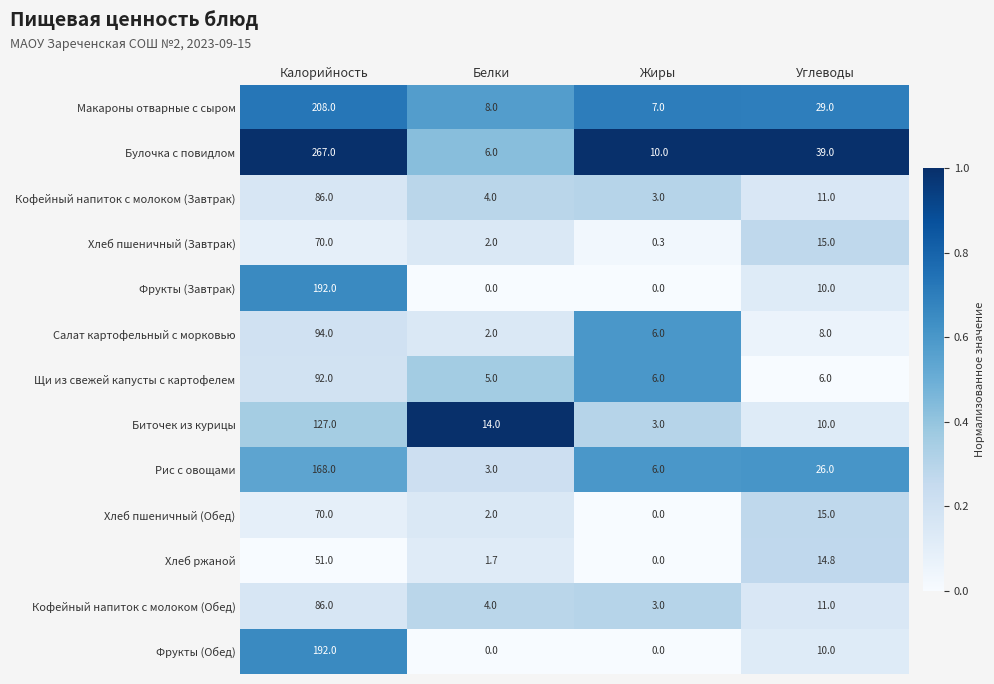

What is the sum of the Хлеб пшеничный (Обед) values at Калорийность and Углеводы?

85.0